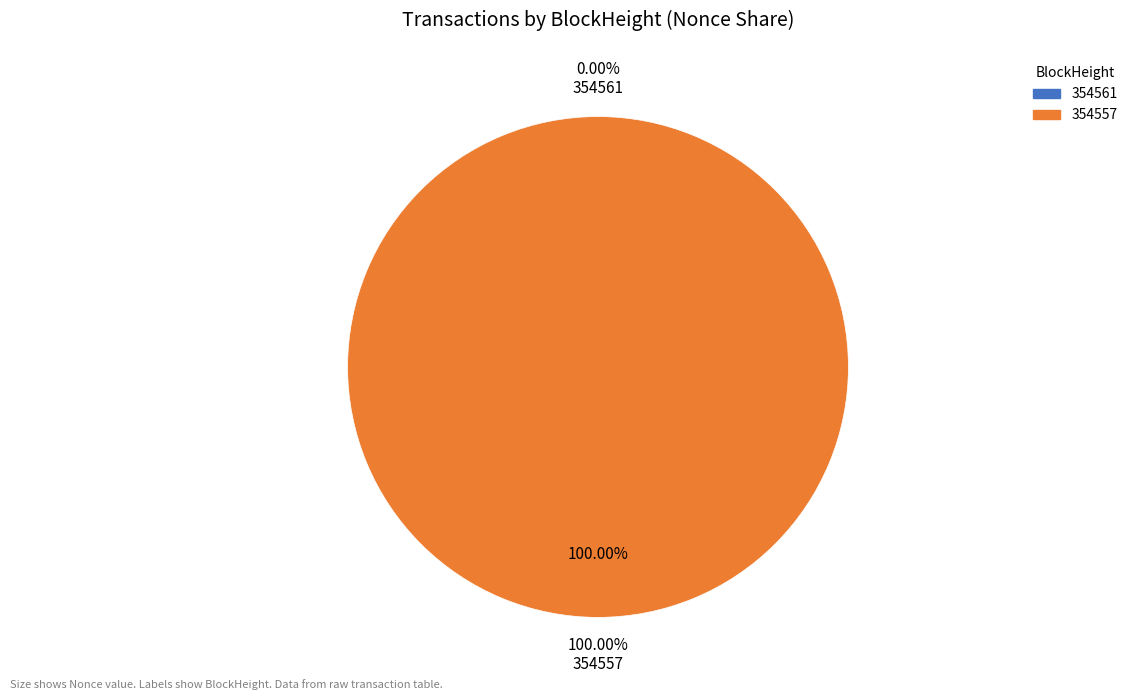

What is the change in value from 354561 to 354557?

+59262